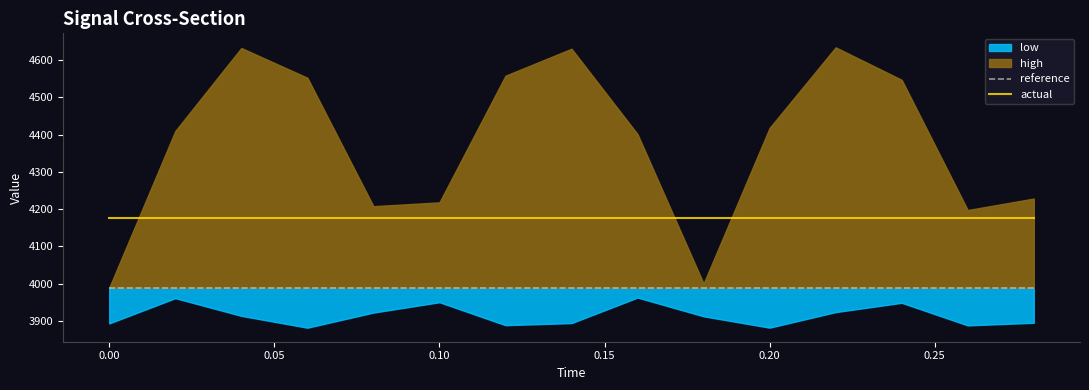

How many data points does each series have?

15